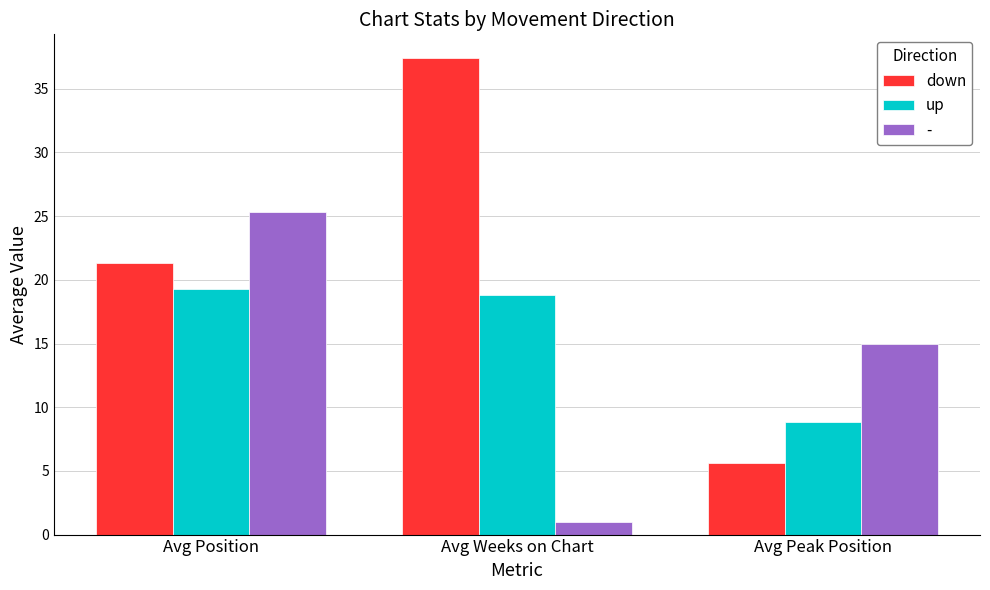

What is the highest value of the up series?

19.3